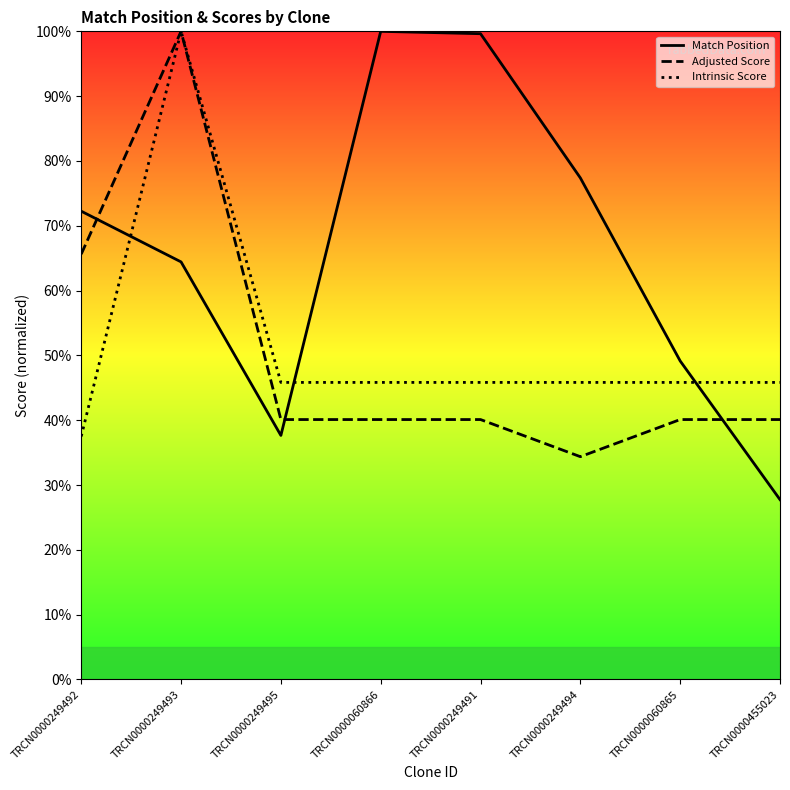

Where is the first local minimum for Match Position?

TRCN0000249495